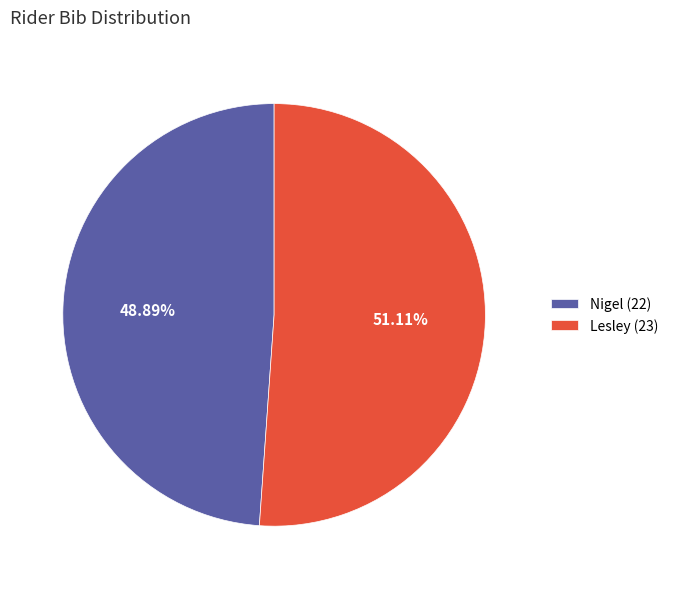

Which slice is the largest?

Lesley